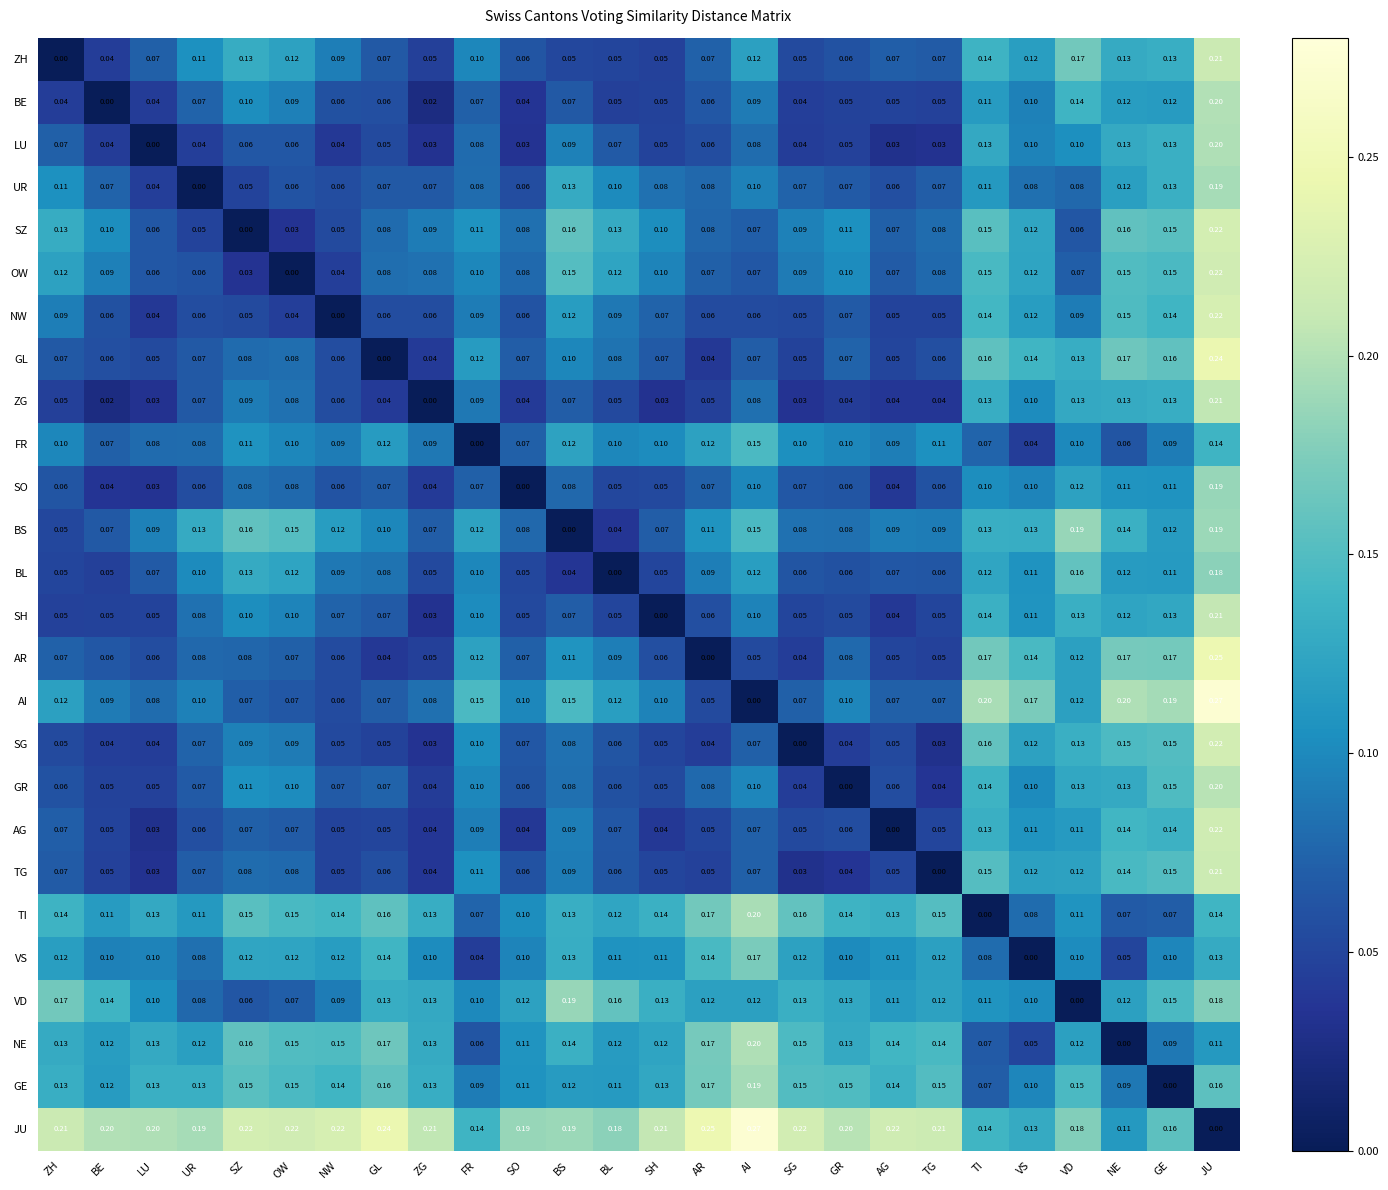

At which label does ZH reach its minimum?

ZH